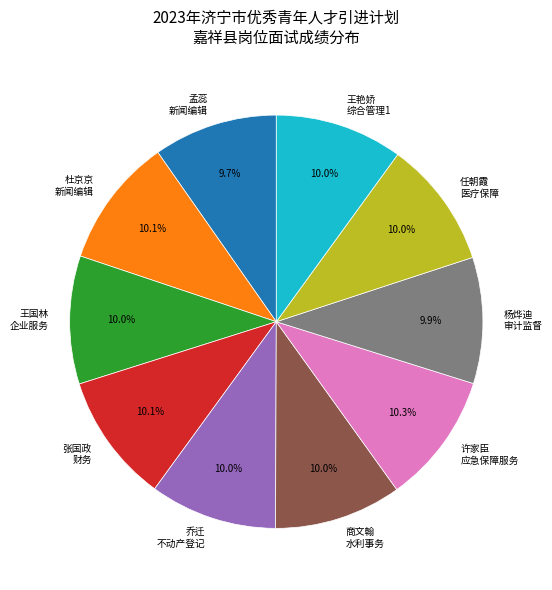

How many segments does this pie chart have?

10